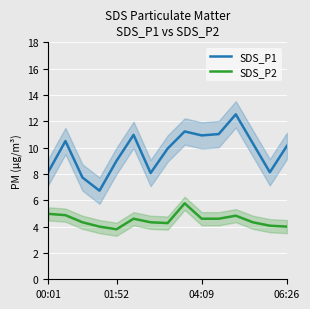

Reading right to left, extract all data points from this chart.

SDS_P1: 10.1	8.1	10.3	12.5	11.0	10.9	11.2	9.9	8.1	11.0	9.0	6.7	7.7	10.5	8.2
SDS_P2: 4.0	4.1	4.3	4.8	4.6	4.6	5.8	4.3	4.3	4.6	3.8	4.0	4.3	4.9	5.0